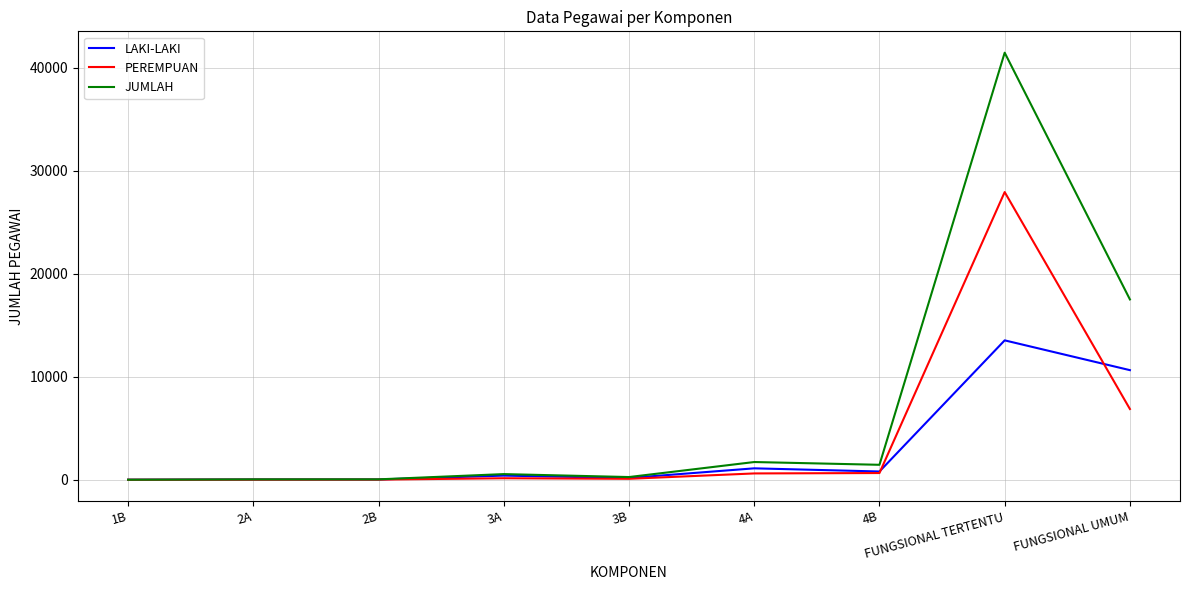

The JUMLAH series shows 23045 at FUNGSIONAL UMUM. True or false?

False